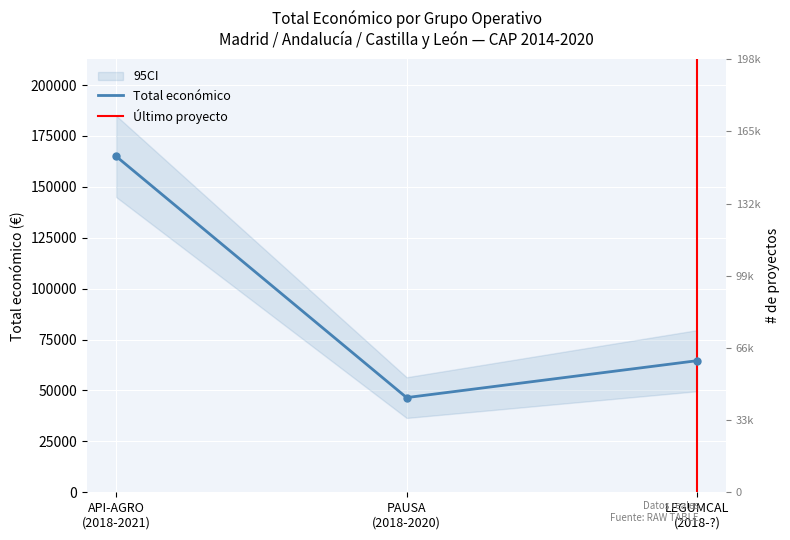

What is the change in value from API-AGRO (2018-2021) to LEGUMCAL (2018-?)?

-100370